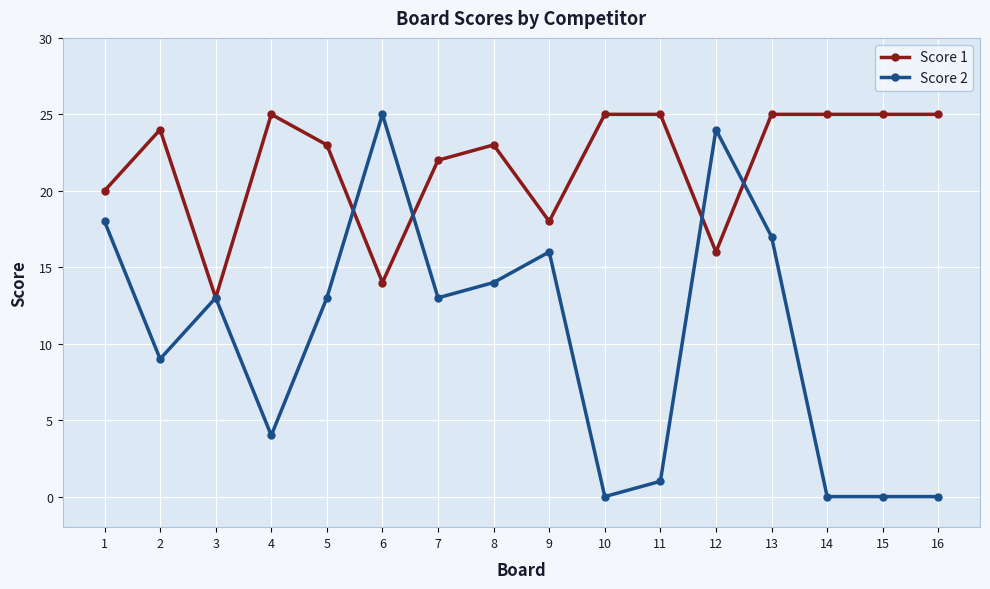

Is the value of Score 1 at 9 greater than the value of Score 2 at 4?

Yes